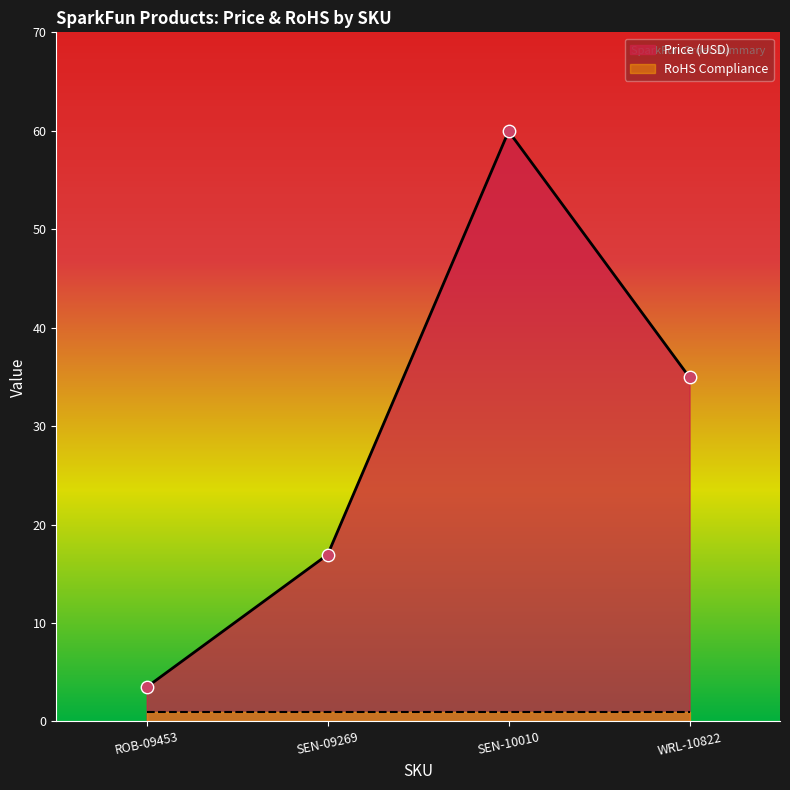

Between WRL-10822 and SEN-09269, which is larger?

WRL-10822